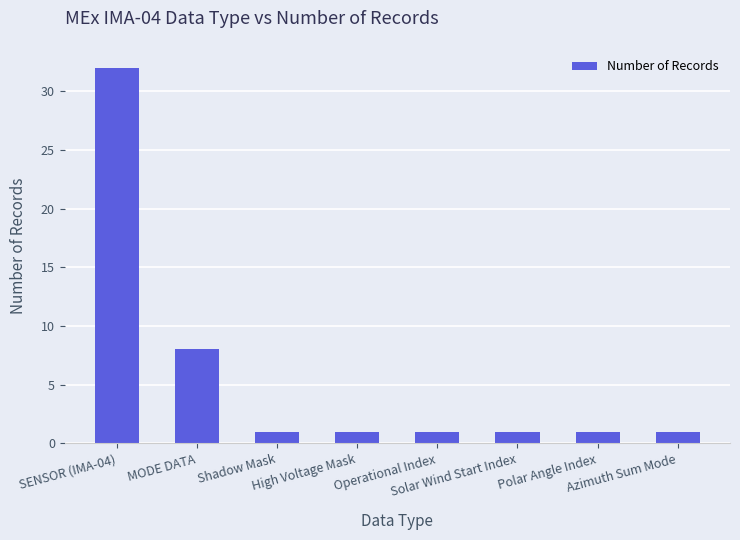

What is the value of the 1st bar from the left?

32